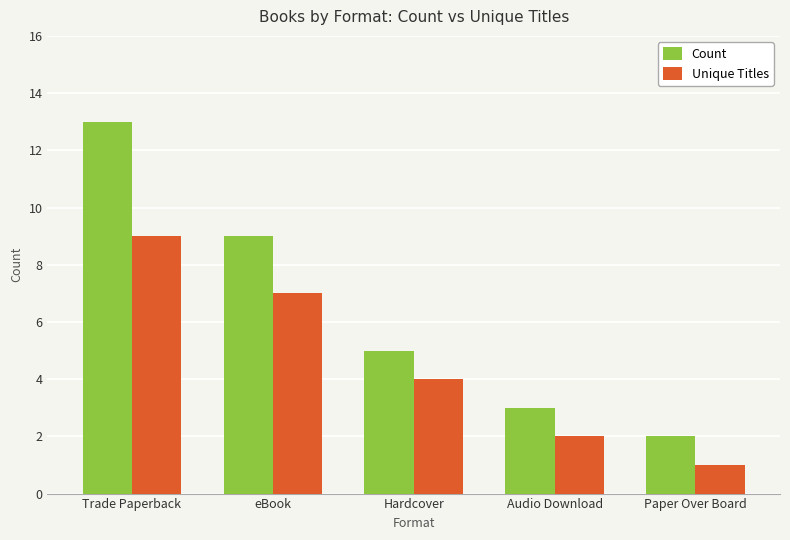

What is the difference between the second highest and second lowest values in the Unique Titles series?

5